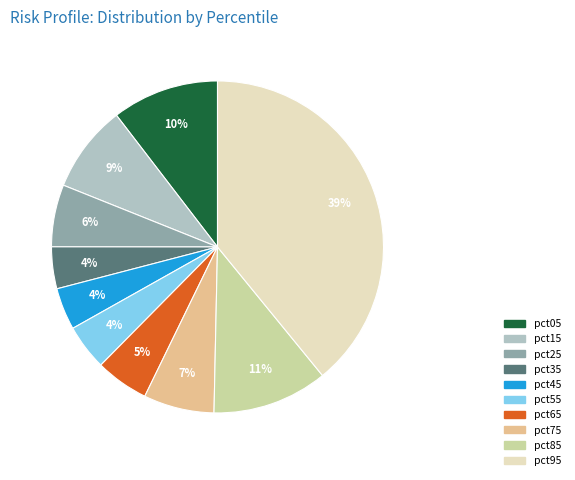

Does any single category account for the majority?

No